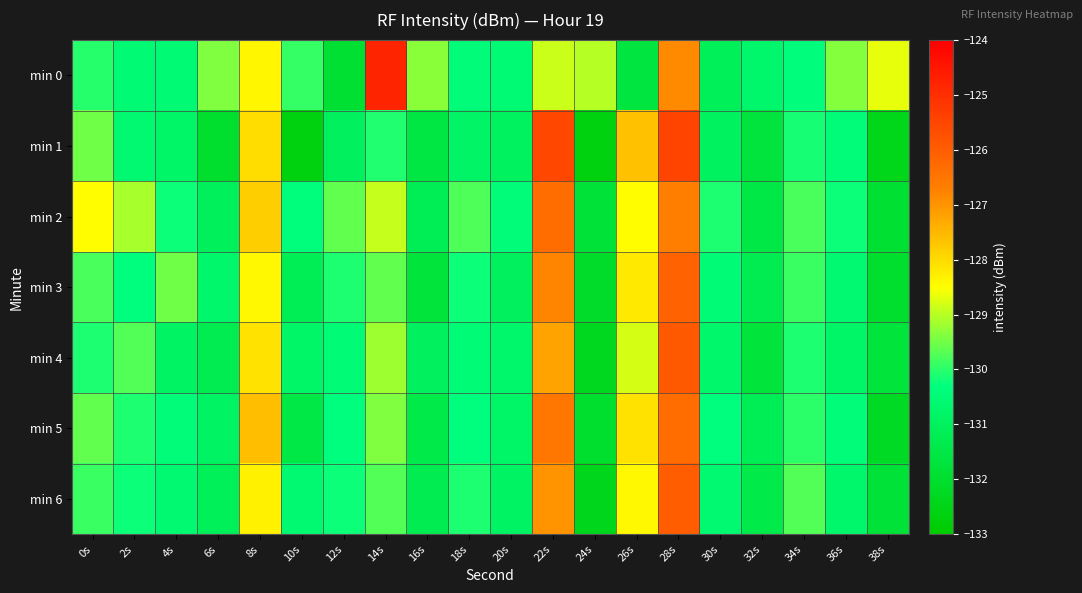

Which has a higher value, 8s or 32s?

8s